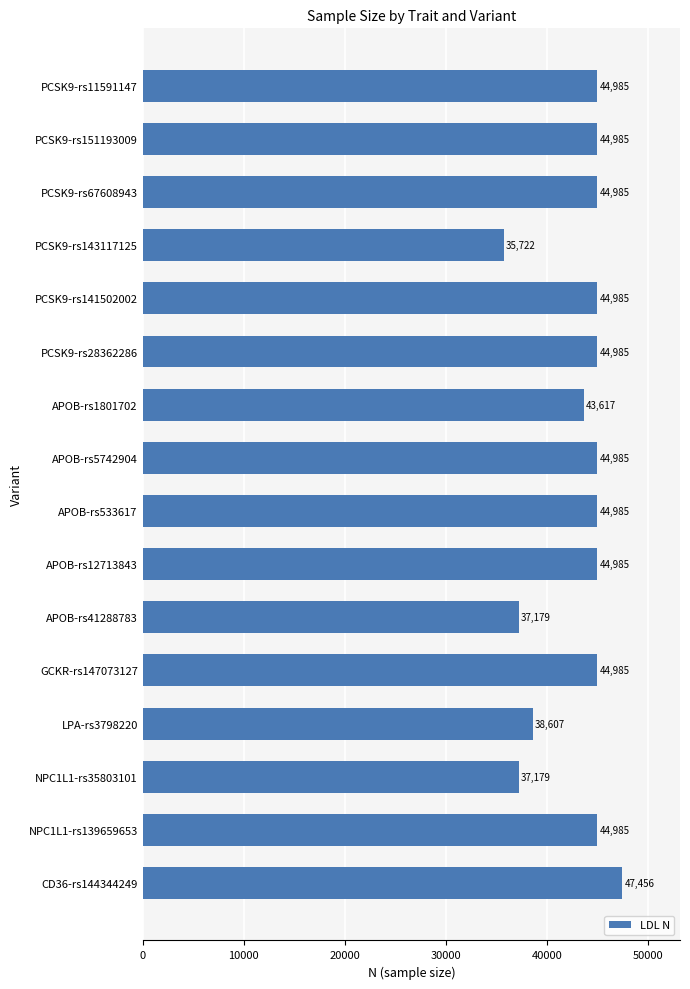

How many categories are shown in the chart?

16